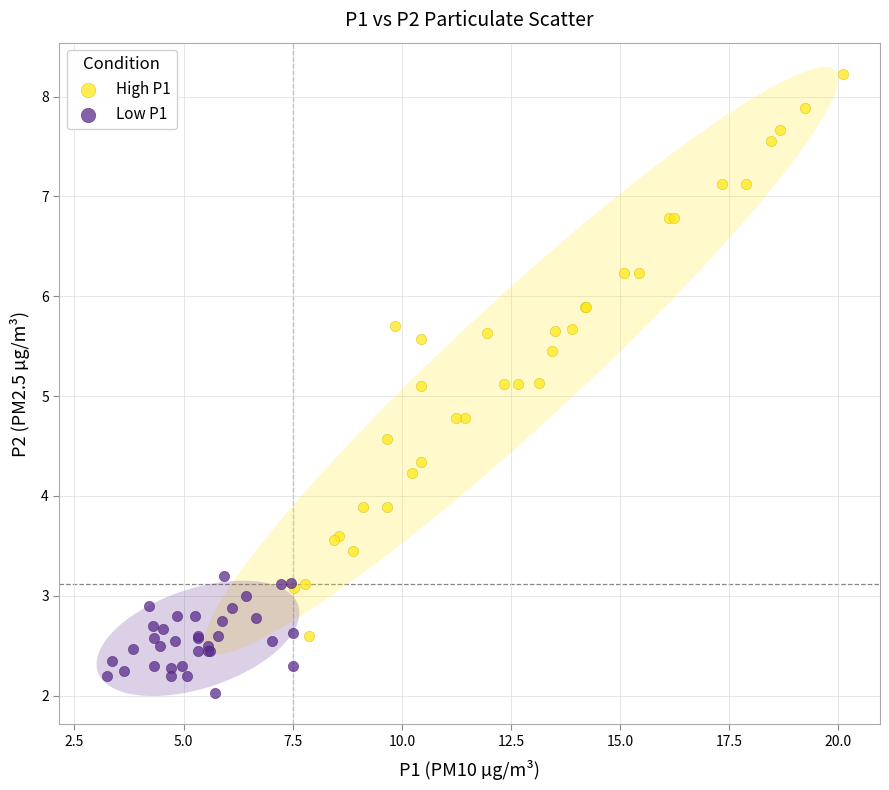

Which series reaches the maximum Y coordinate?

High P1